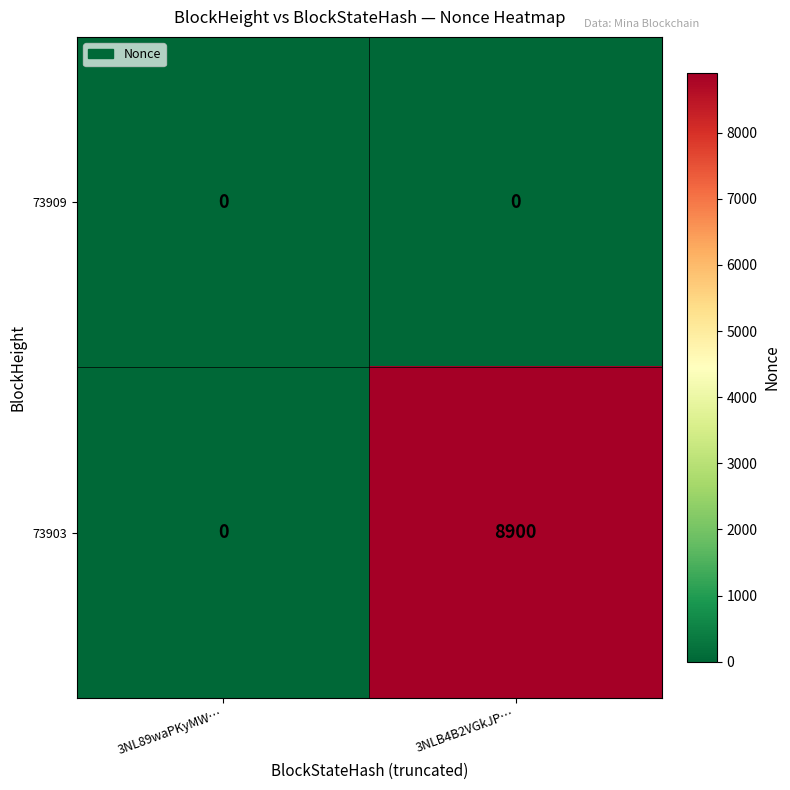

List the series in order of their overall mean, highest first.

73903, 73909